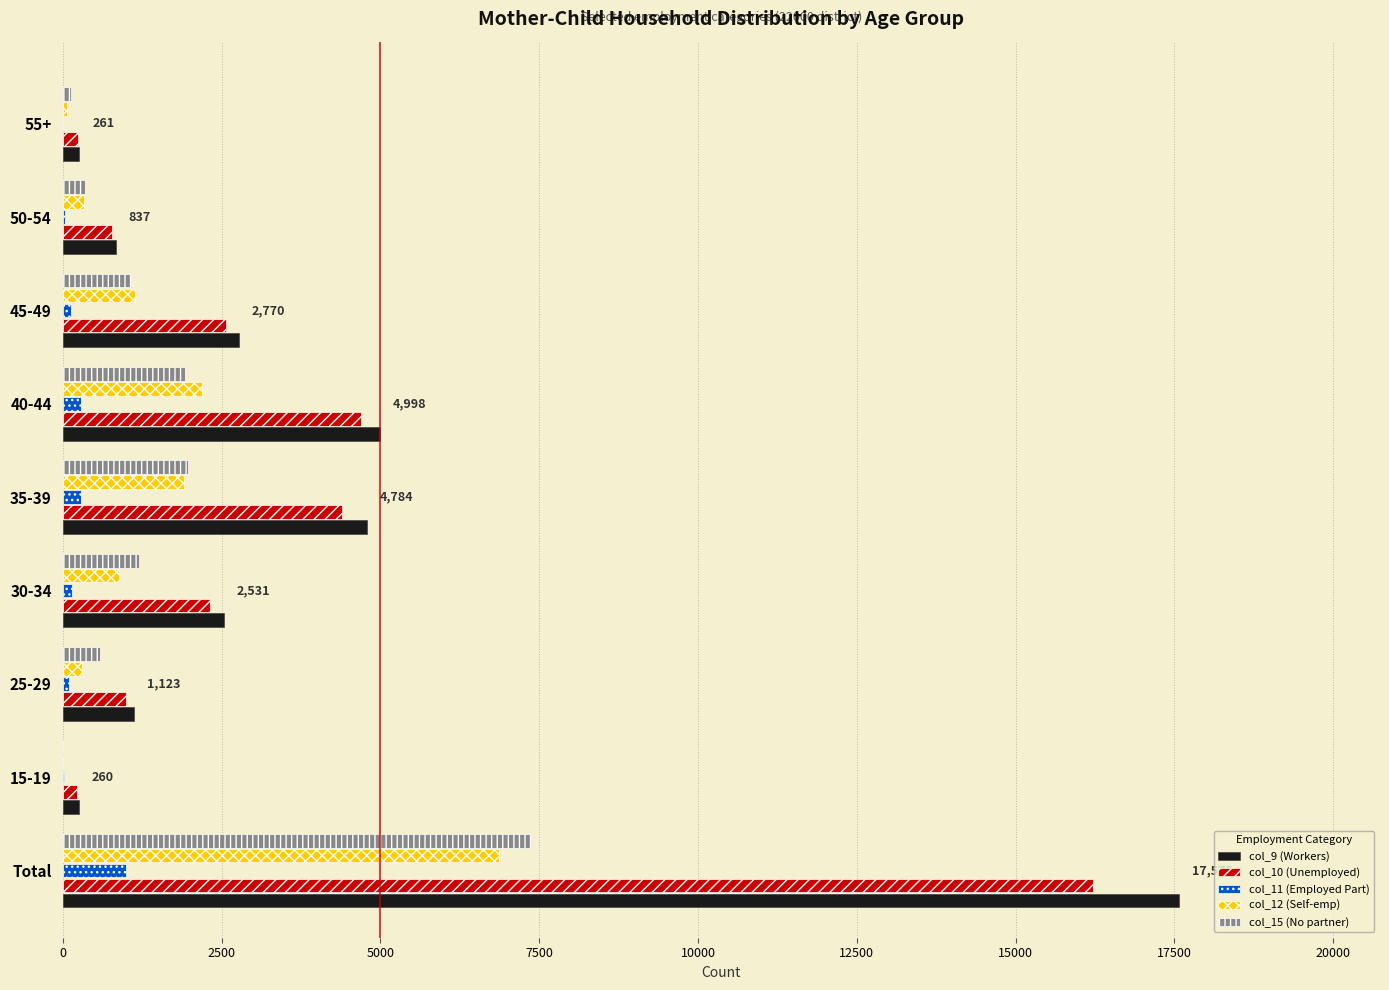

The value of col_15 (No partner) at 40-44 is 859. True or false?

False